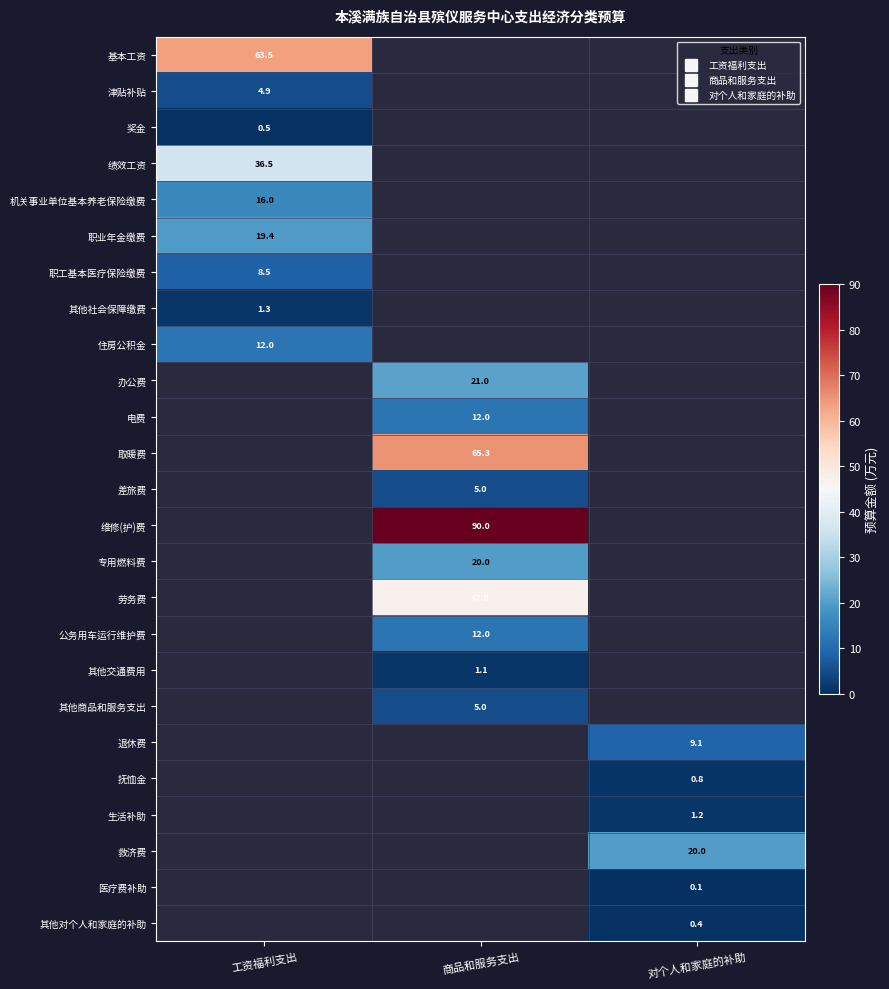

How many categories are shown in the chart?

3